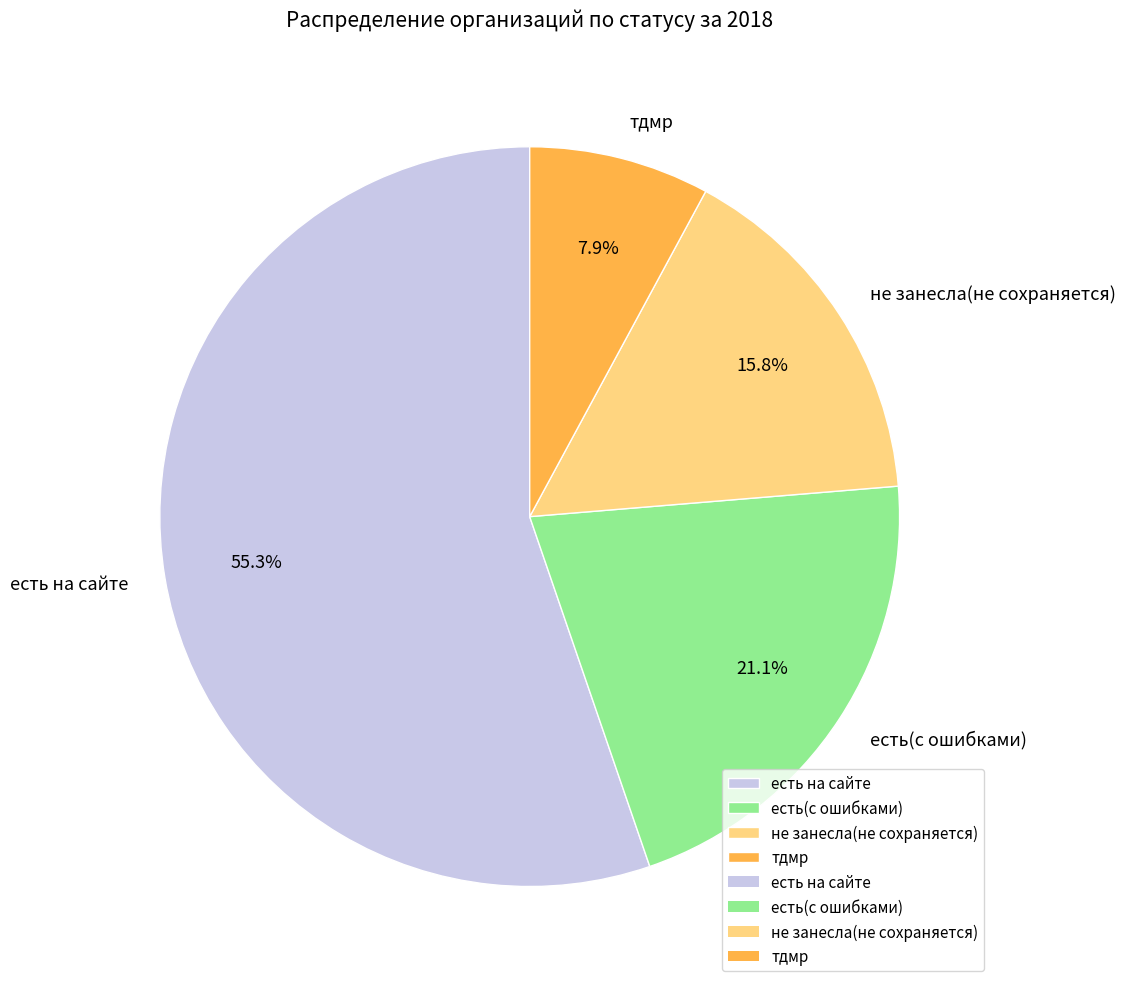

To the nearest percent, what percentage of the pie is есть(с ошибками)?

21%